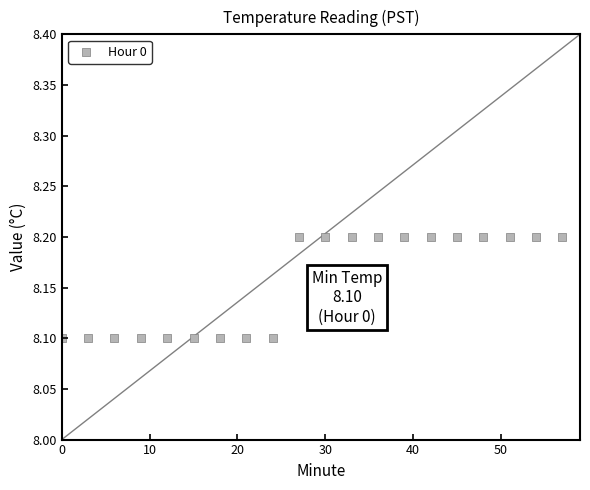

What is the range of X values (max minus min)?

57.0